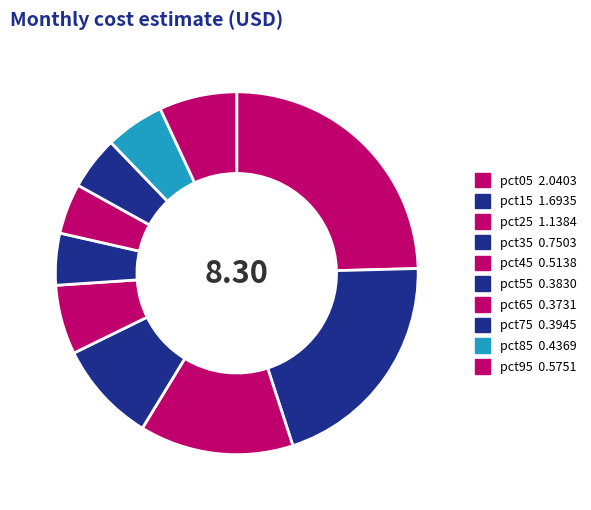

Is it true that pct75 is 11% of the pie?

False